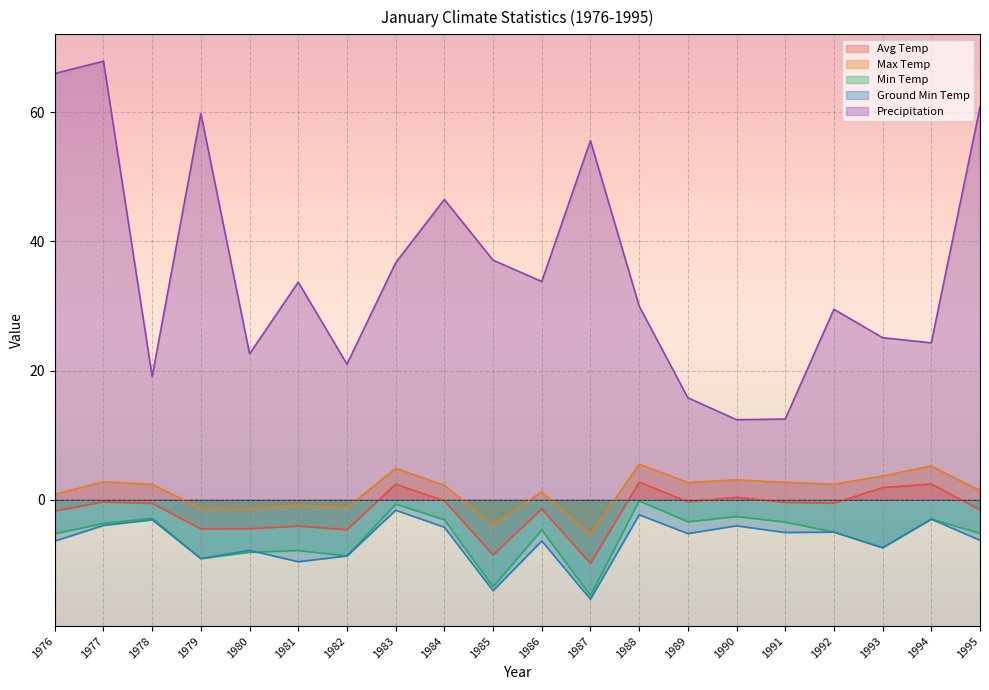

After their last crossing, which series has the higher values: Ground Min Temp or Min Temp?

Min Temp